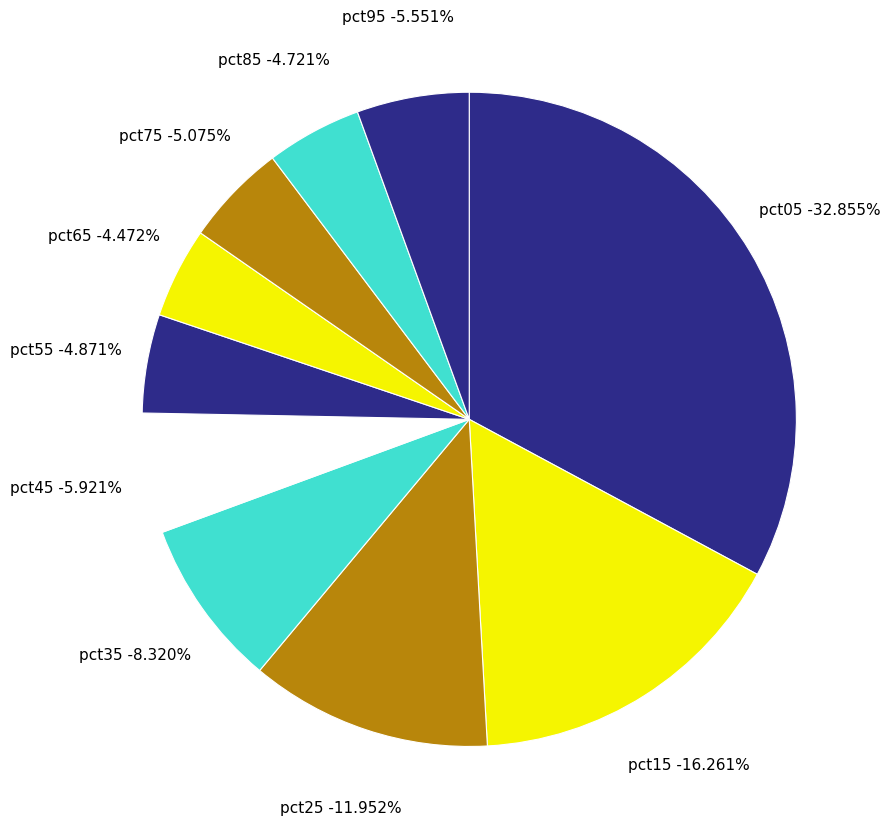

How many slices are in this pie chart?

10